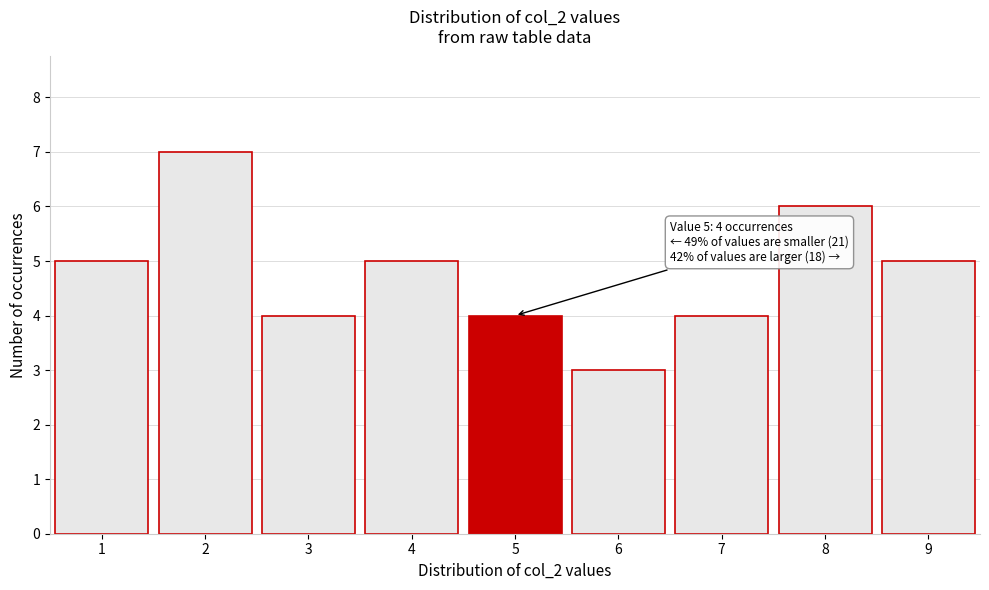

Which range on the x-axis has the tallest bar?

1.5 to 2.5